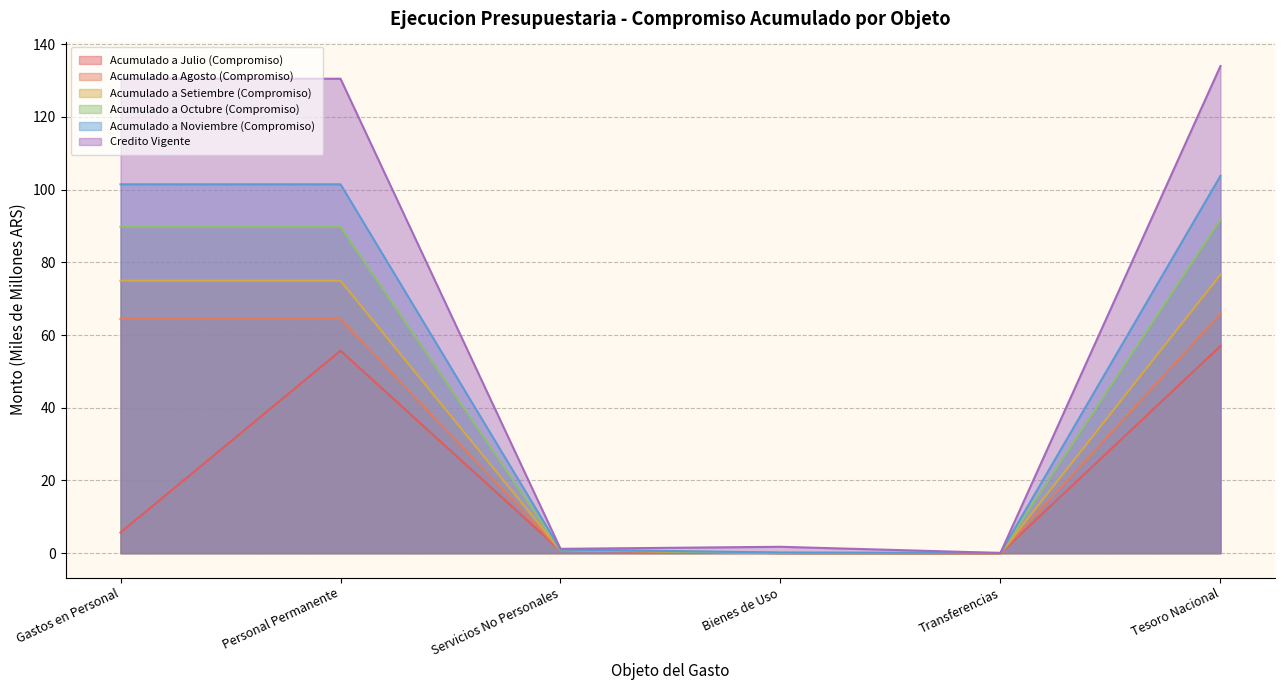

Where does the Acumulado a Julio (Compromiso) series first go above 5?

Gastos en Personal